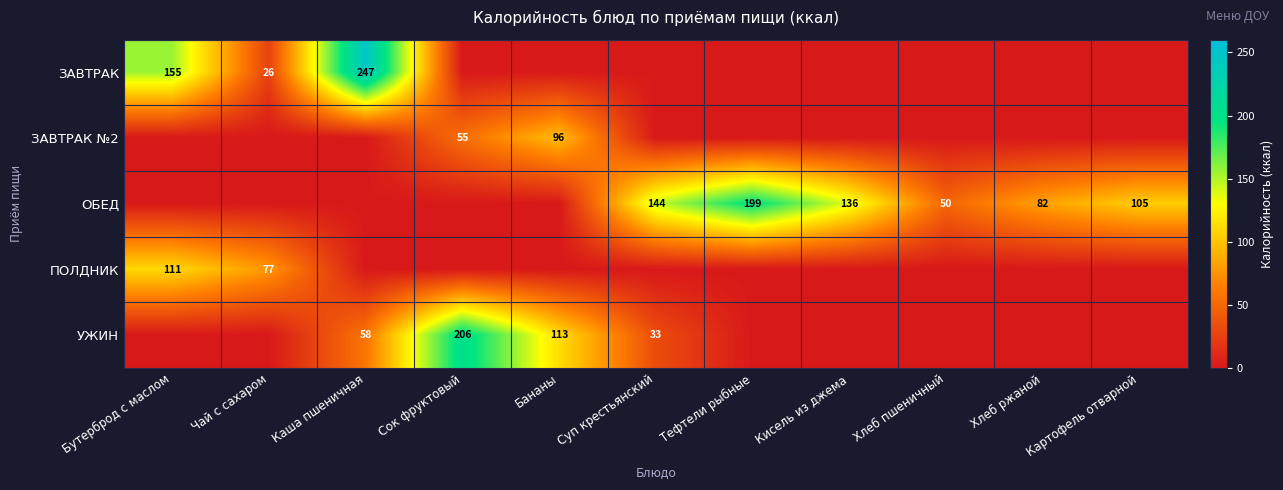

True or false: ОБЕД has a value of 144 at Суп крестьянский.

True